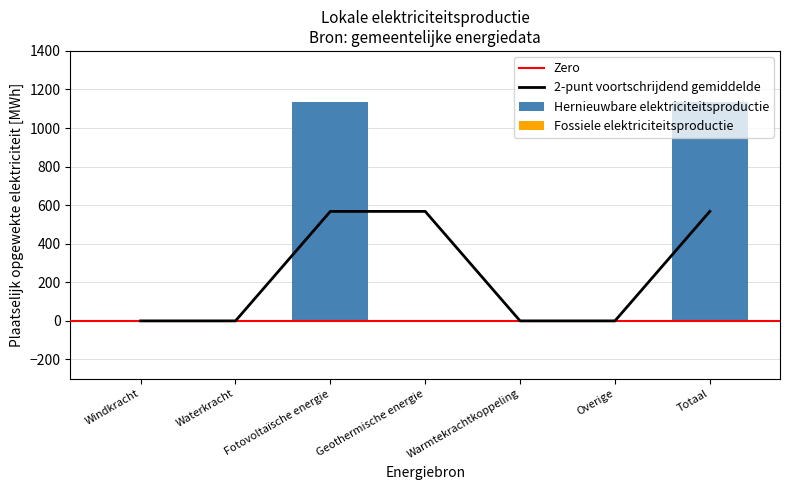

Does the chart contain any negative values?

No